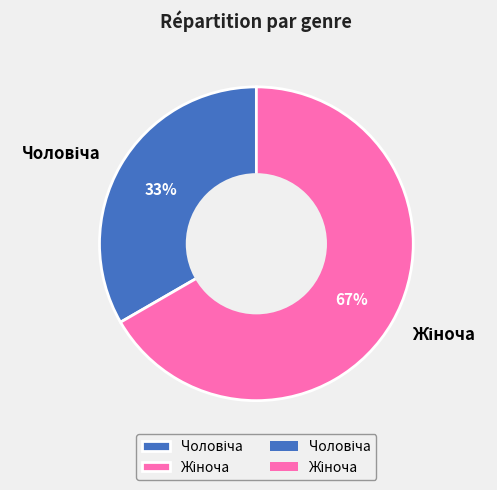

Does any single category account for the majority?

Yes